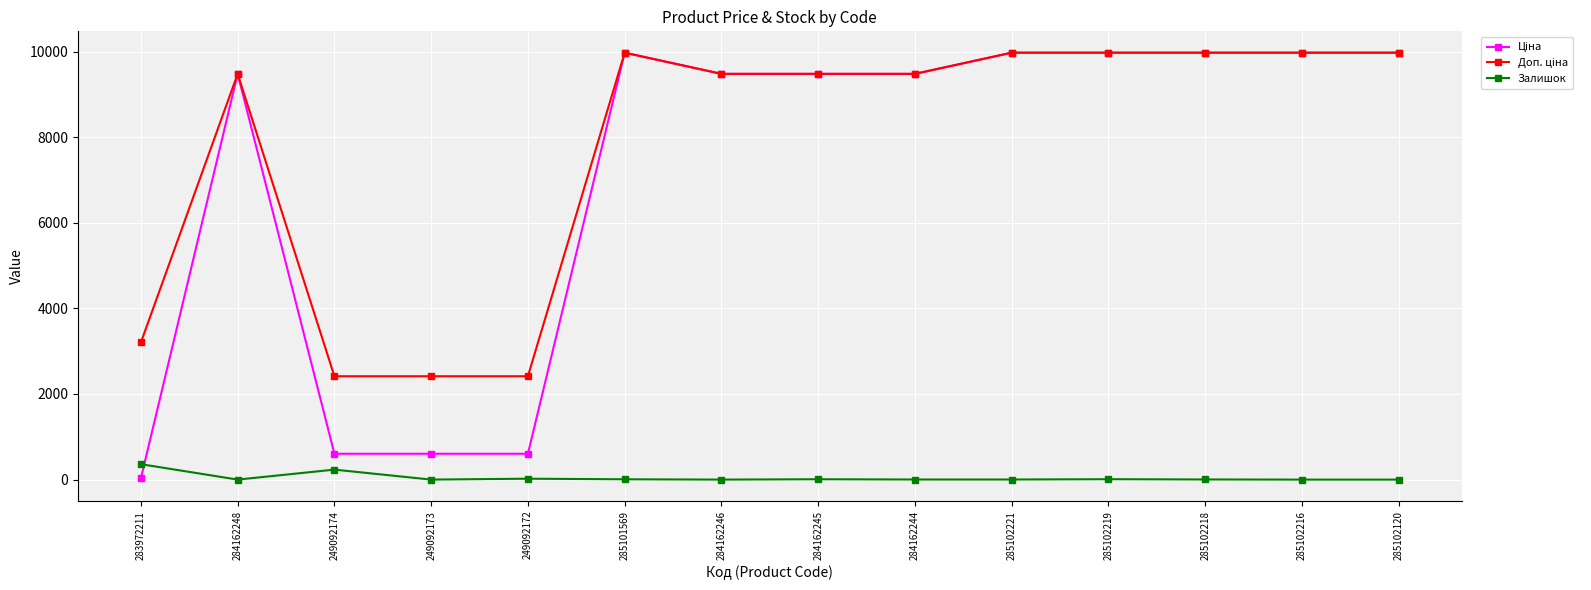

What position from the left is 249092173?

4